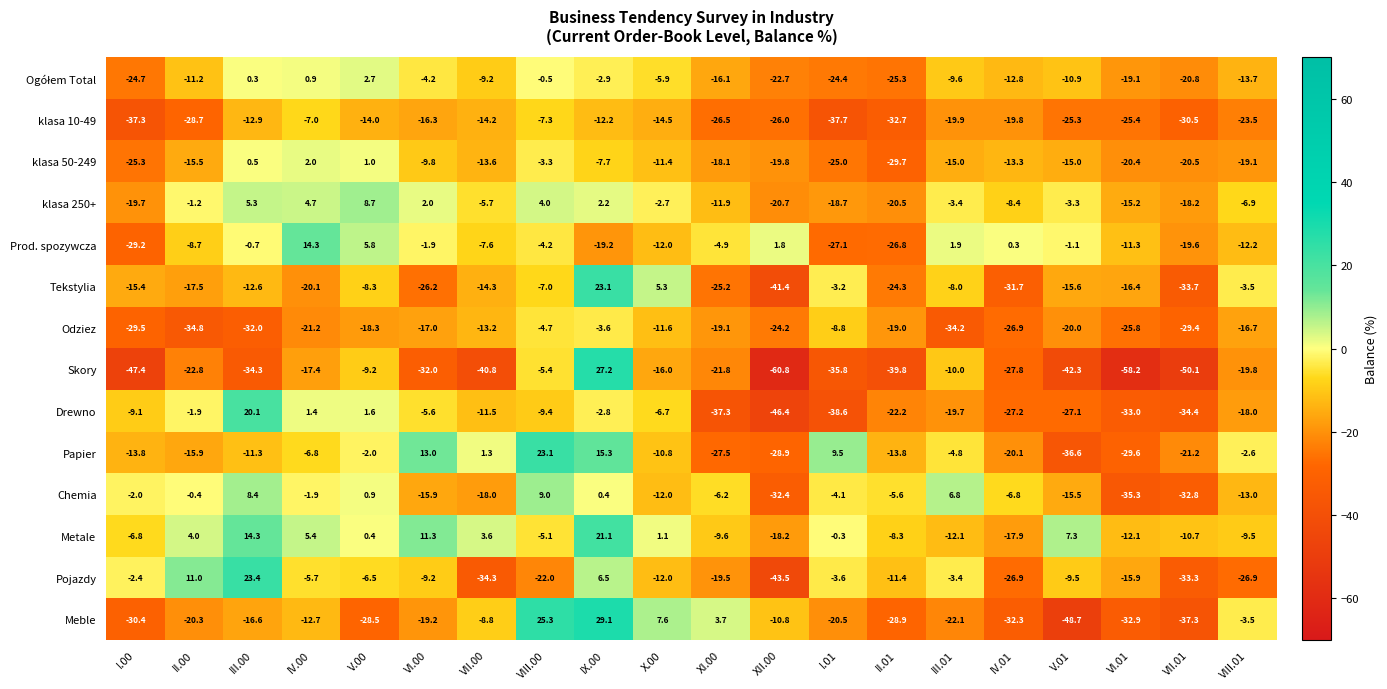

How many values in the klasa 250+ series are below -3?

12